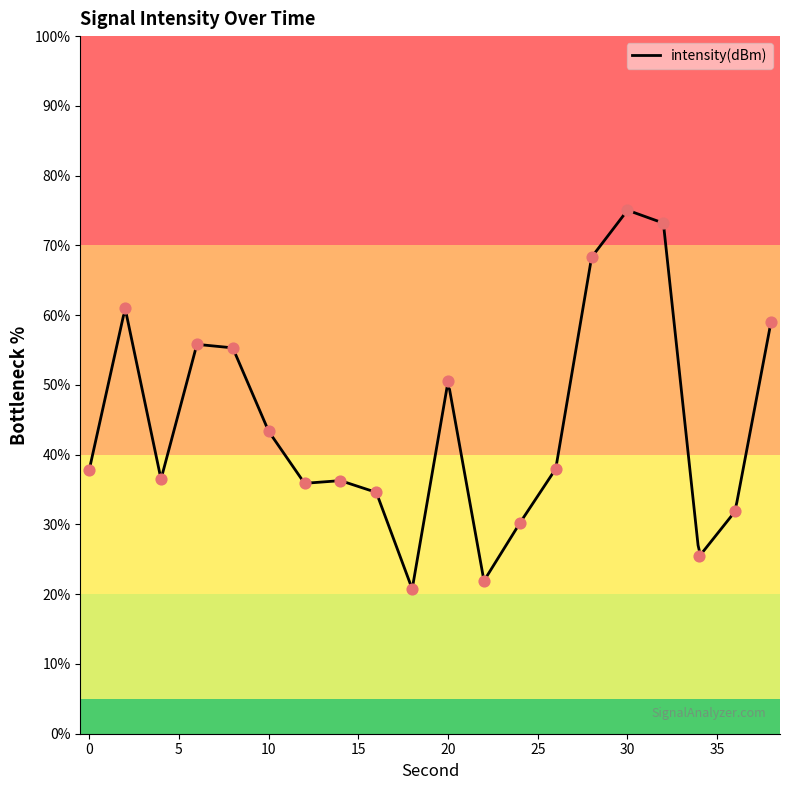

Between 26 and 0, which is larger?

26